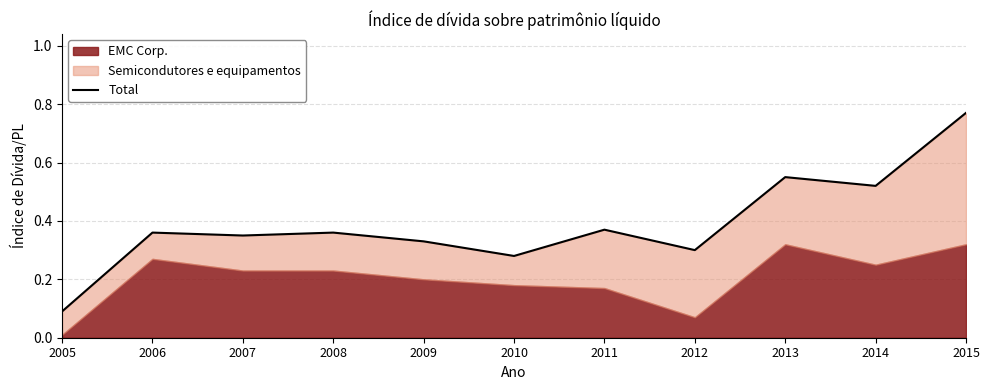

How many interior local peaks (higher than both neighbors) does the data have?

4